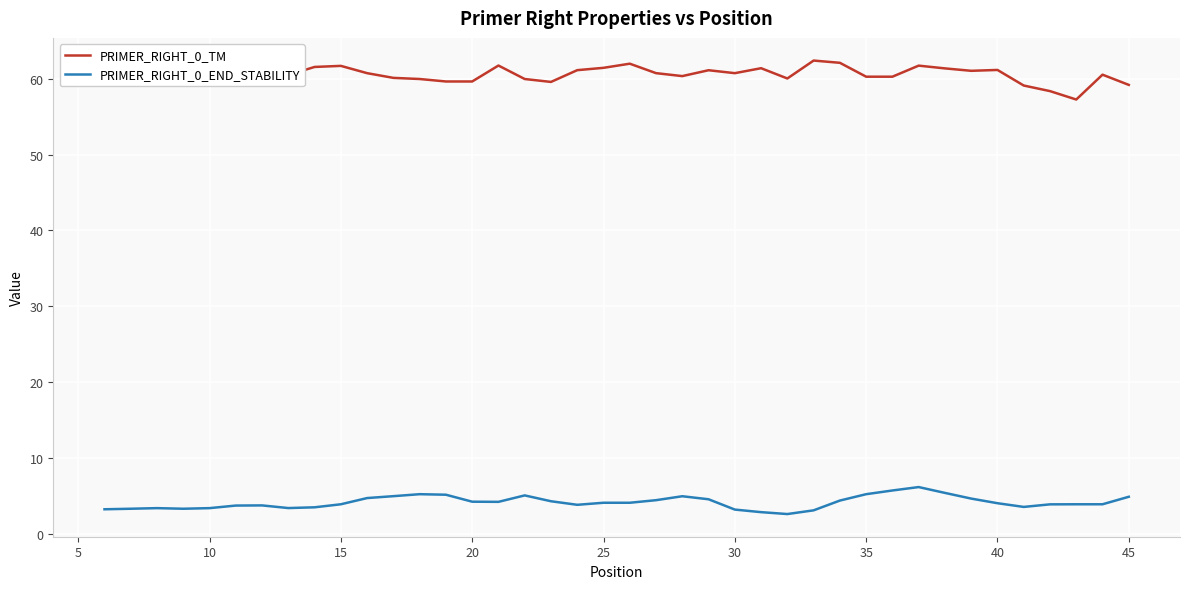

What is the maximum value for PRIMER_RIGHT_0_END_STABILITY?

6.1